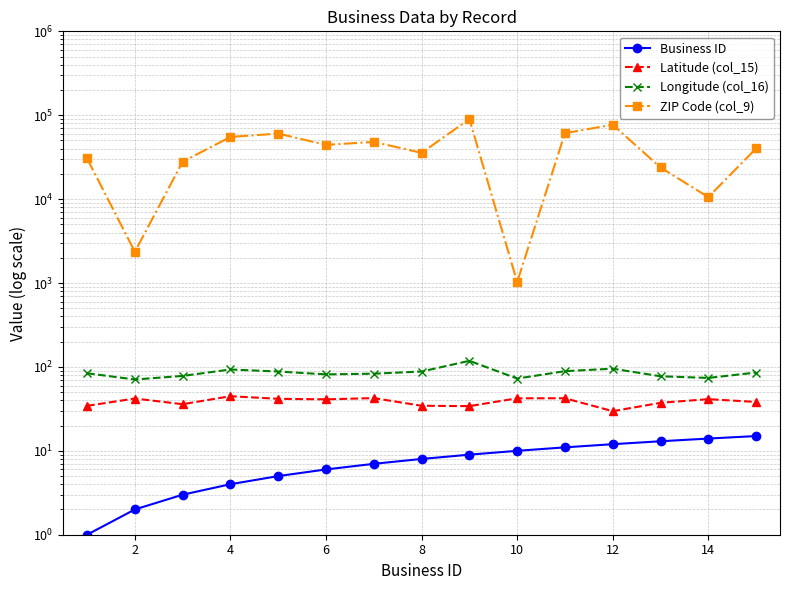

What are all the series names shown in the legend?

Business ID, Latitude (col_15), Longitude (col_16), ZIP Code (col_9)